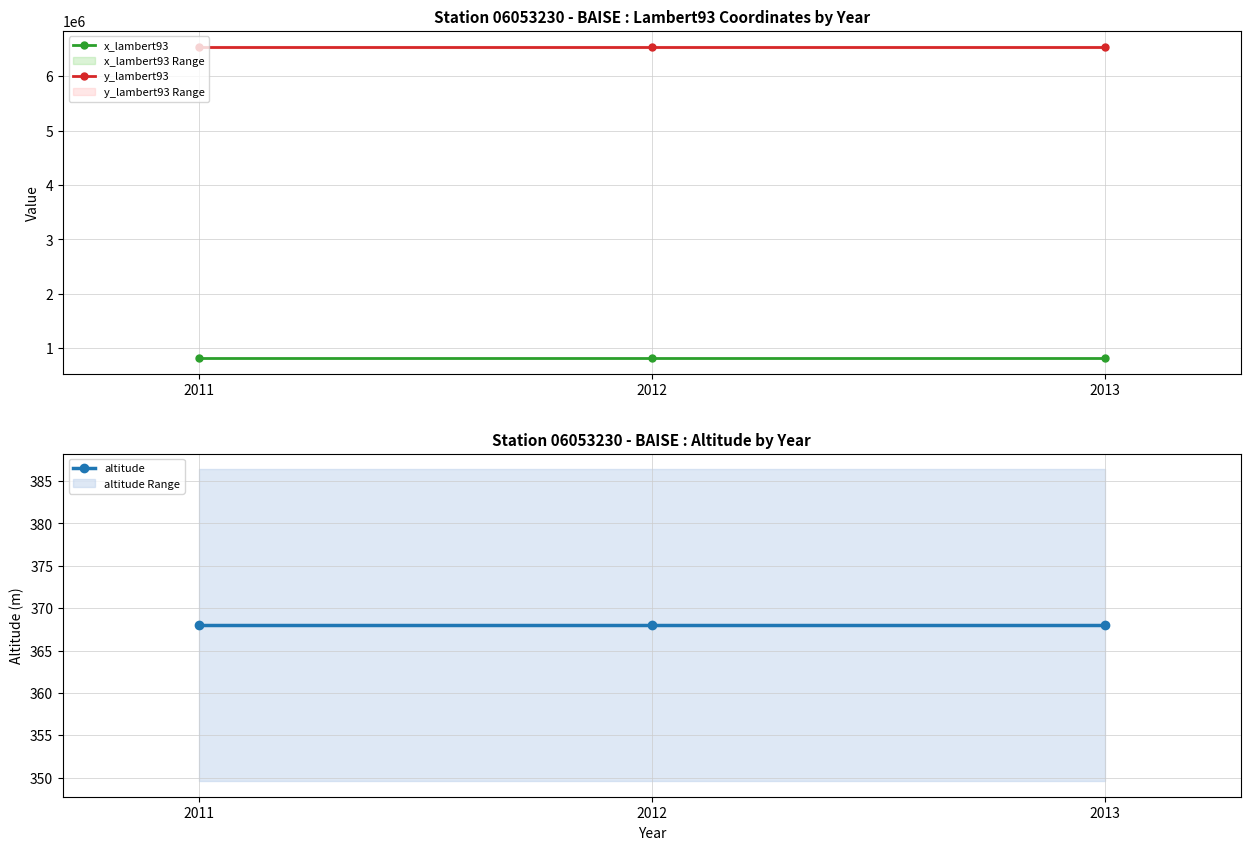

Does the chart display data point markers on the line(s)?

Yes